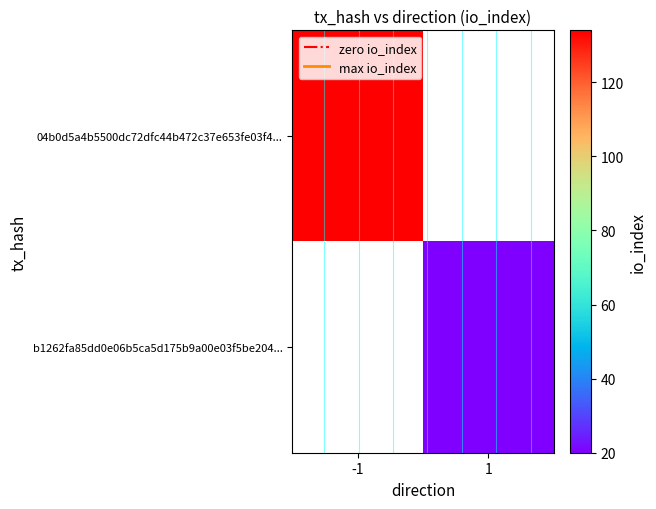

Is the value of b1262fa85dd0e06b5ca5d175b9a00e03f5be204... at -1 greater than the value of 04b0d5a4b5500dc72dfc44b472c37e653fe03f4... at -1?

No